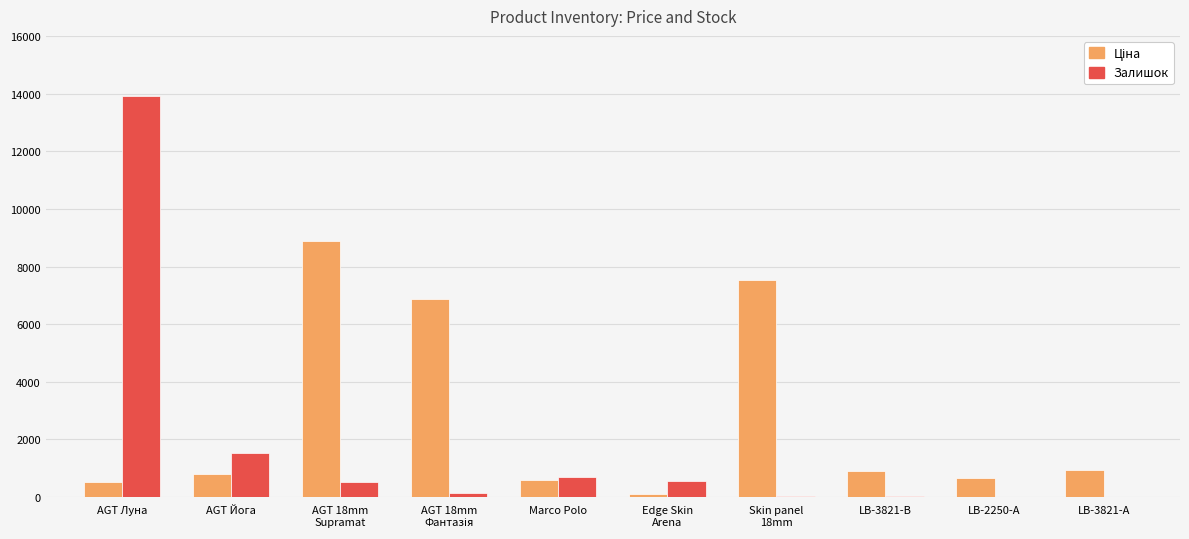

What is the total value across all series at Marco Polo?

1278.0